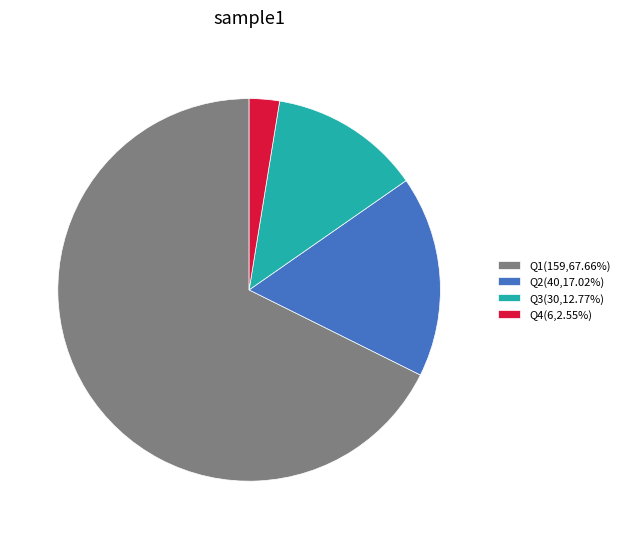

Combined, do Q4(6,2.55%) and Q1(159,67.66%) account for over 50%?

Yes